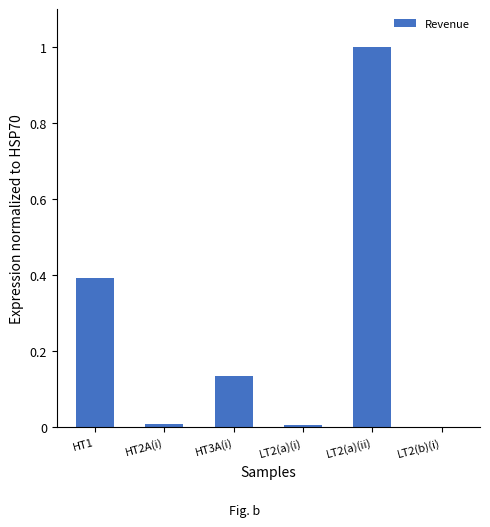

Is it true that the value at LT2(a)(ii) is 1.0?

True